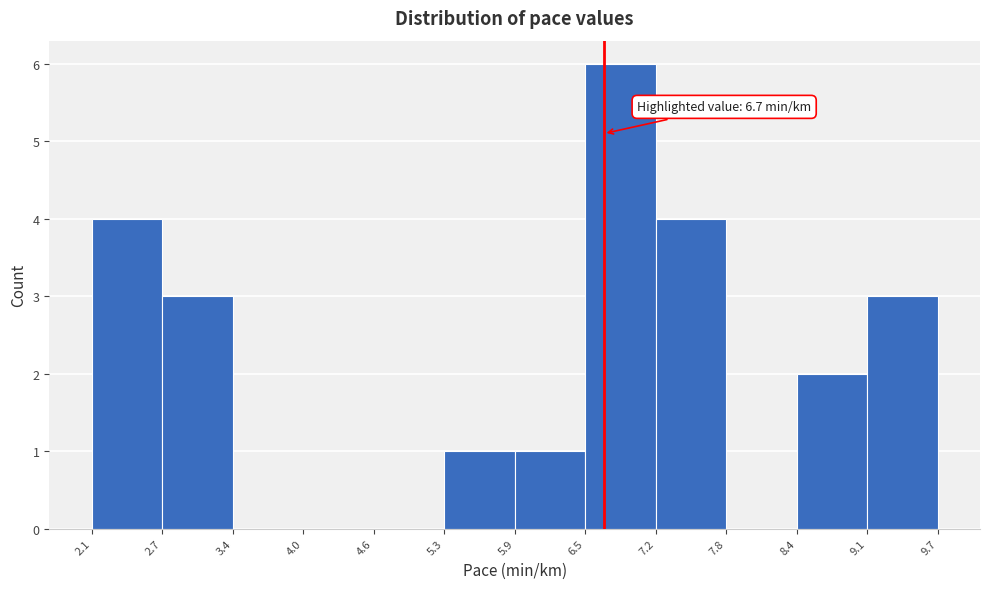

Which range on the x-axis has the tallest bar?

6.5 to 7.2